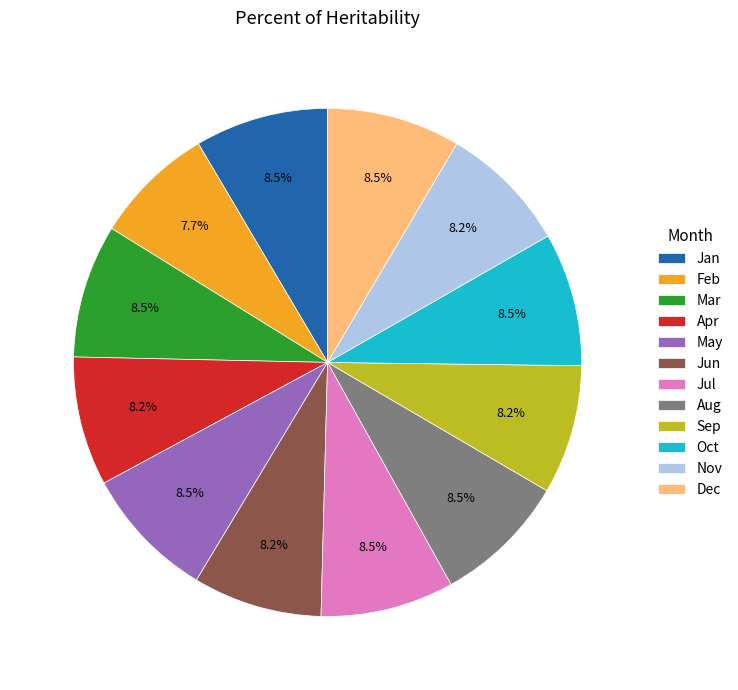

To the nearest percent, what is the difference between the Dec and Feb slice percentages?

1%